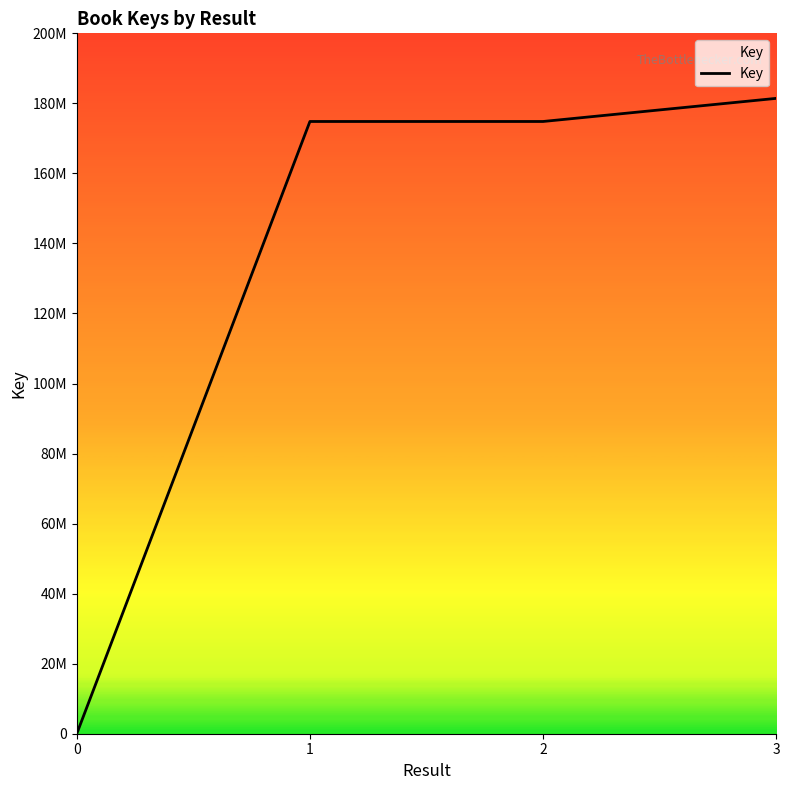

Is this an area chart (filled region under the line)?

No